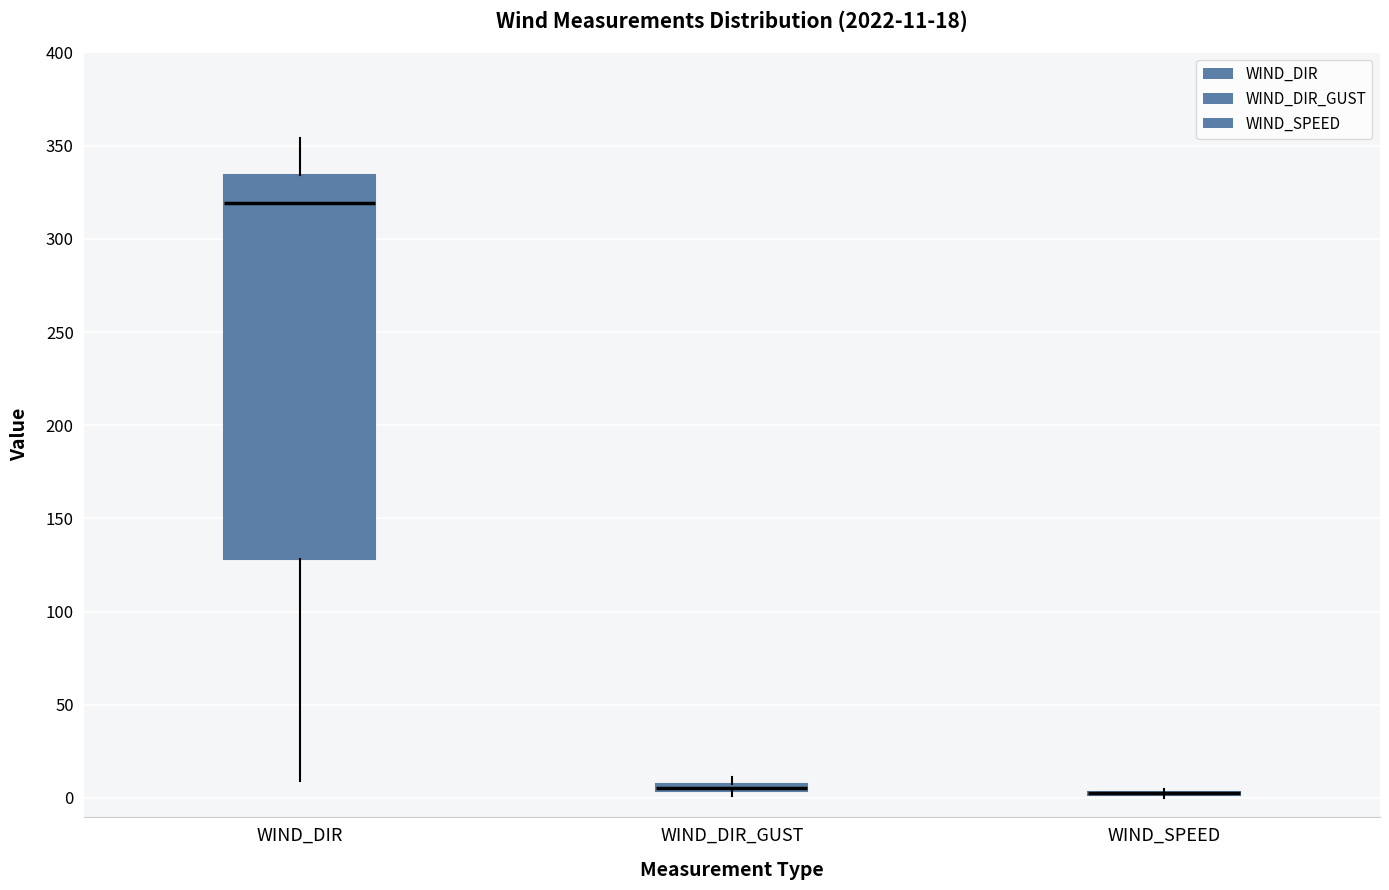

Comparing the boxes themselves (not the whiskers), which one is the tallest?

WIND_DIR